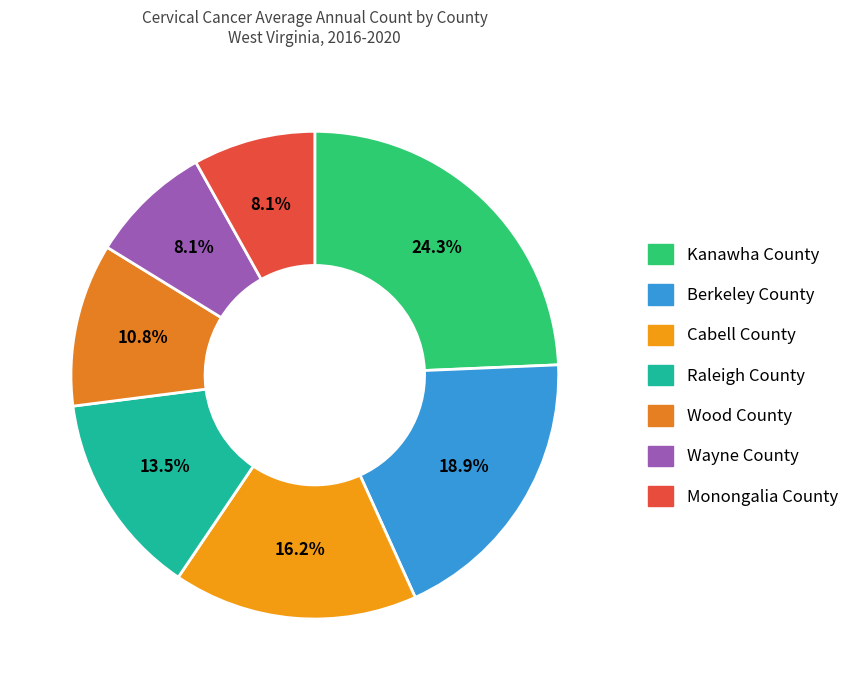

Approximately how many times larger is the value at Raleigh County compared to Kanawha County?

0.6